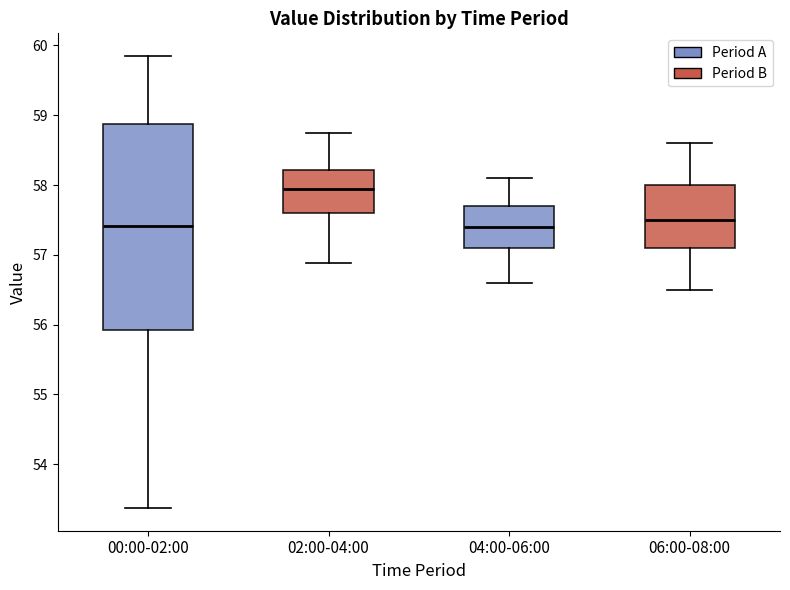

Which box's median line is the highest?

02:00-04:00